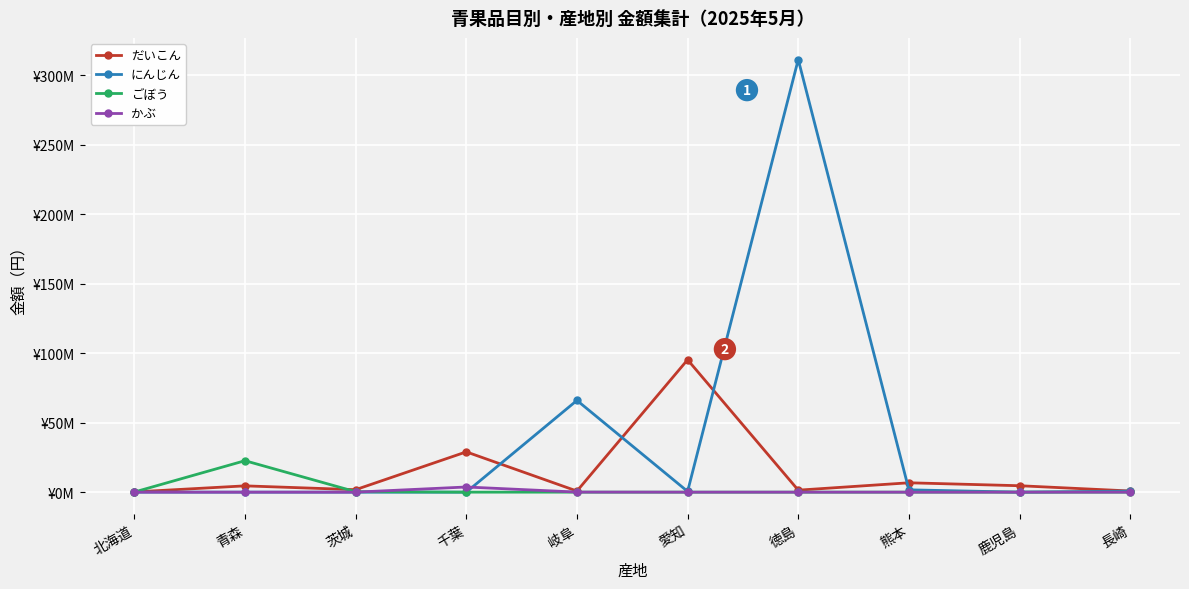

At how many categories does at least one series exceed 183507443?

1